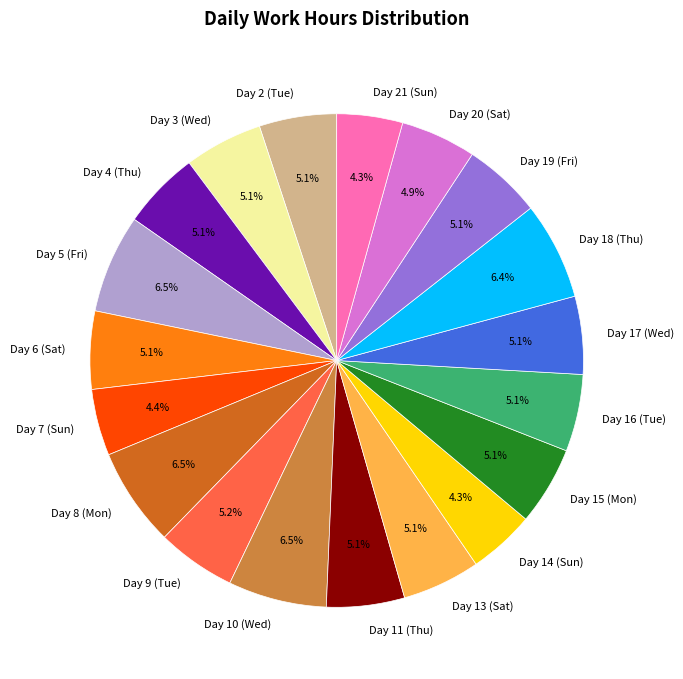

To the nearest percent, what is the combined percentage of Day 4 (Thu) and Day 17 (Wed)?

10%